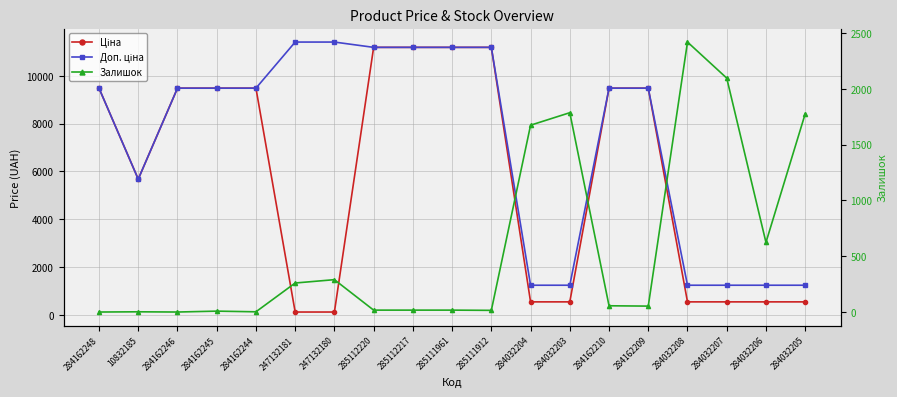

The value of Ціна at 285111912 is 11188.2. True or false?

True